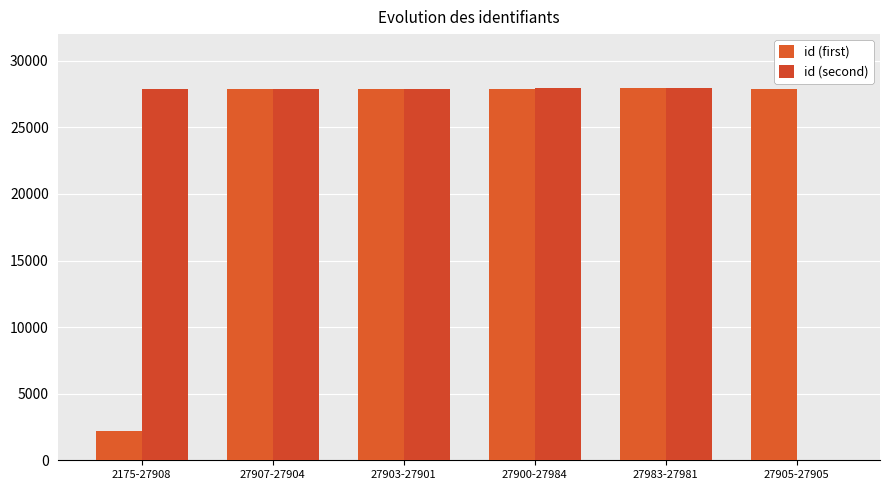

The id (second) series shows 11873 at 27983-27981. True or false?

False